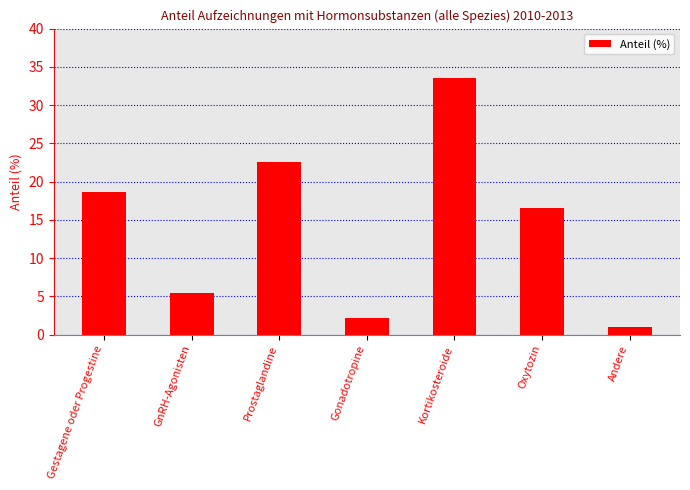

Which has a higher value, Gestagene oder Progestine or Kortikosteroide?

Kortikosteroide